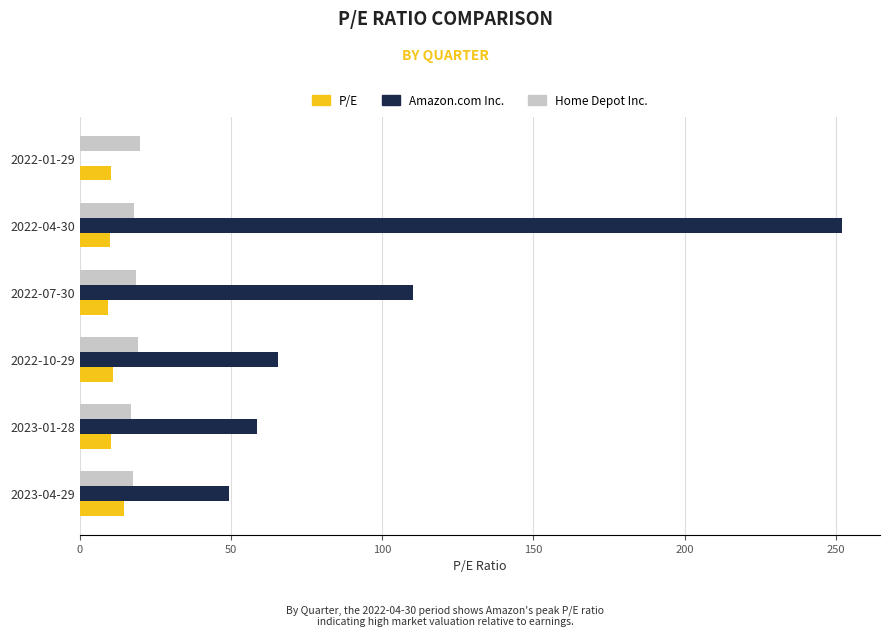

Which series has the widest spread of values?

Amazon.com Inc.